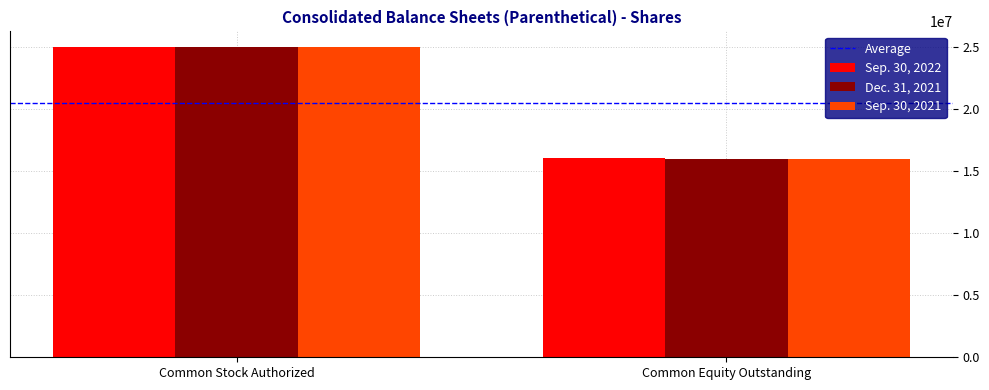

Rank the categories by Dec. 31, 2021 value from lowest to highest.

Common Equity Outstanding, Common Stock Authorized